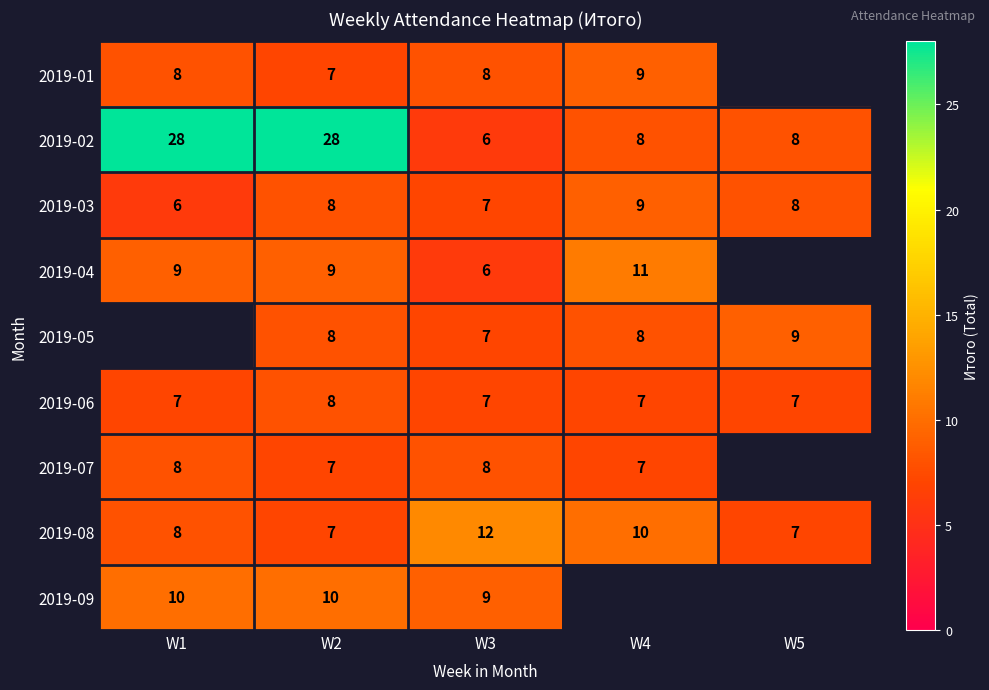

At how many categories does at least one series exceed 16?

2